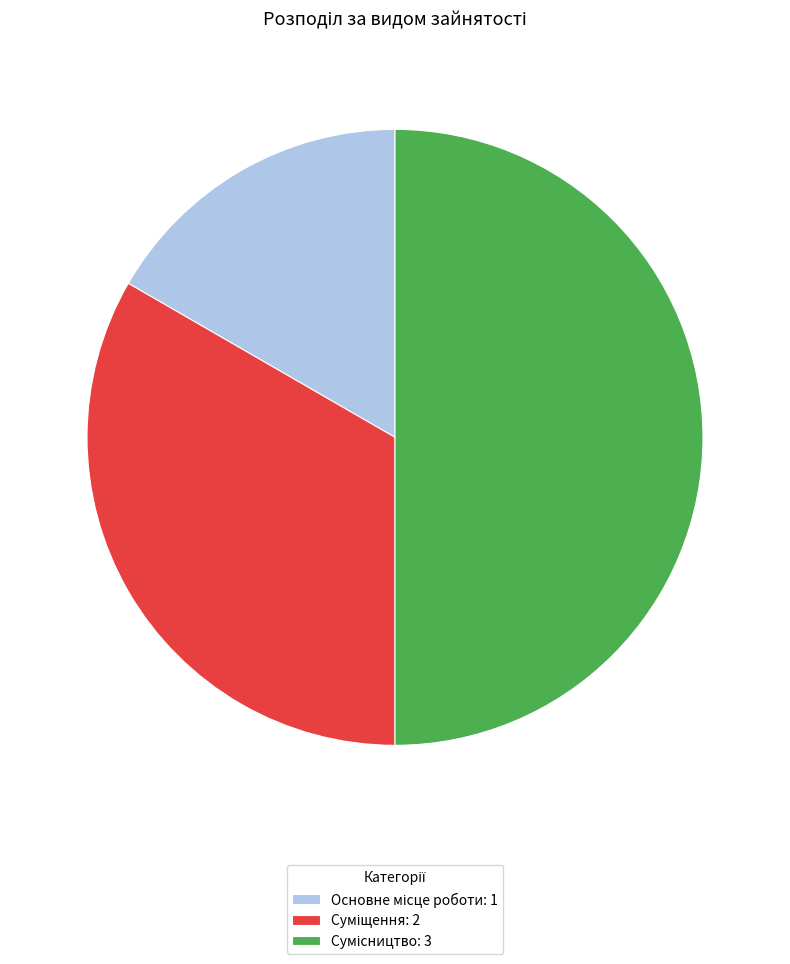

How many slices are in this pie chart?

3